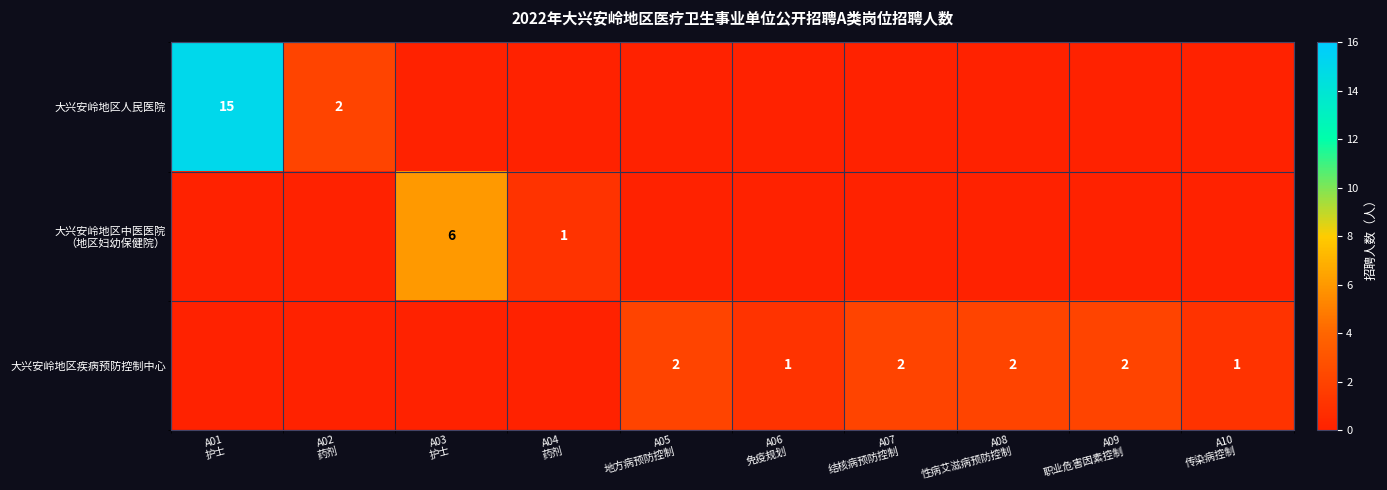

What is the difference between the highest and lowest values at A06
免疫规划?

1